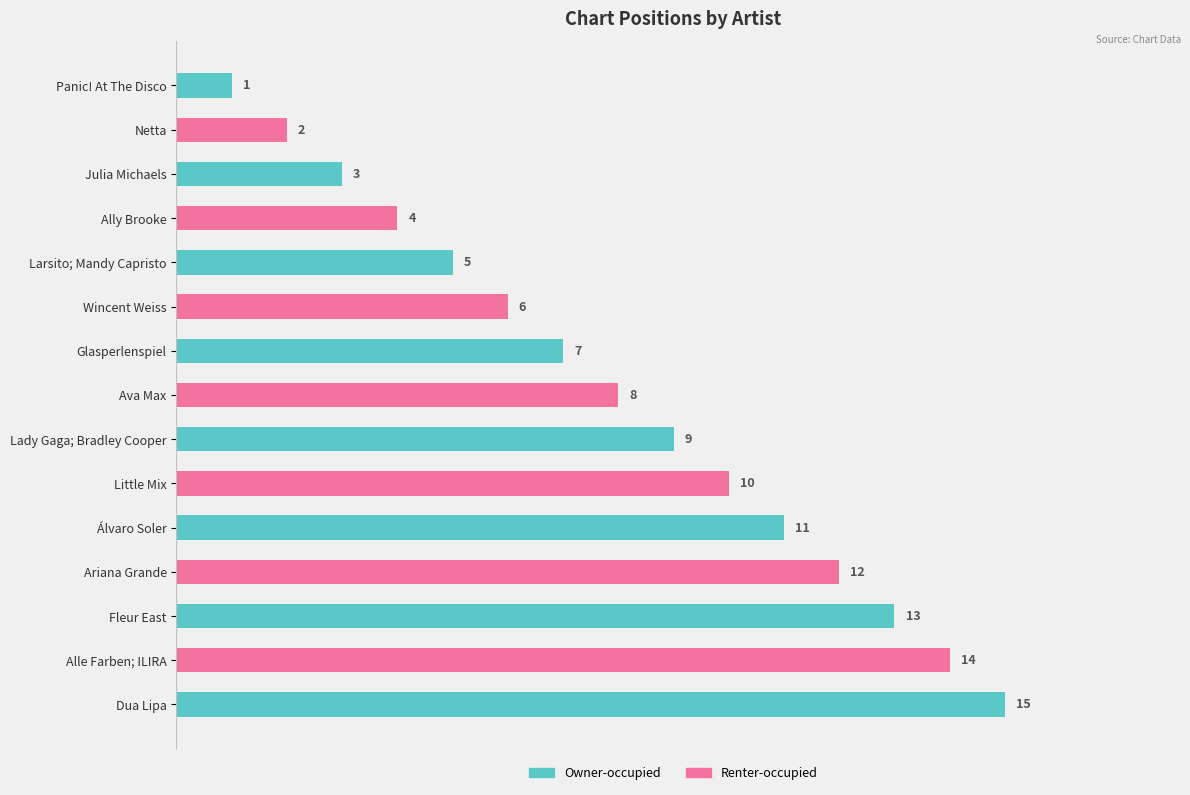

What is the difference between the second highest and second lowest values?

12